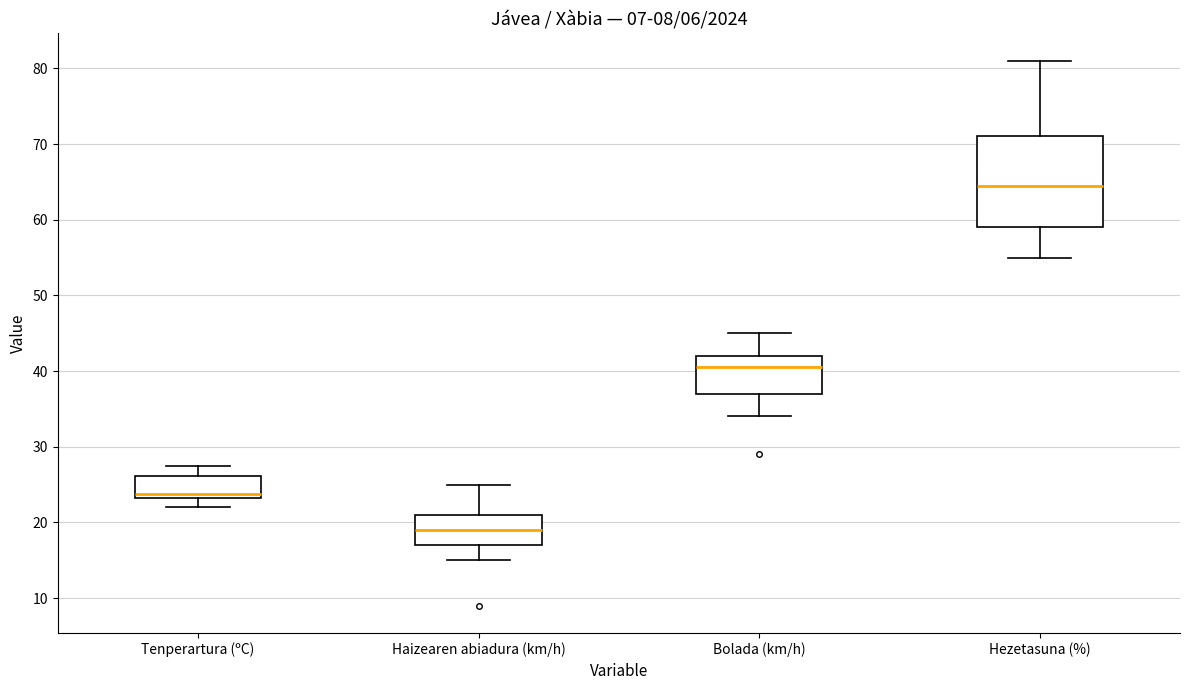

Reading left to right, transcribe this box plot: for each box, give where its median line is, the range the box spans, and where its two whiskers end, as read against the y-axis. The values are not printed on the chart, so give them approximately, as read against the axis.

Tenperartura (ºC): median 24, box 23 to 26, whiskers 22 to 27
Haizearen abiadura (km/h): median 19, box 17 to 21, whiskers 15 to 25
Bolada (km/h): median 41, box 37 to 42, whiskers 34 to 45
Hezetasuna (%): median 65, box 59 to 71, whiskers 55 to 81